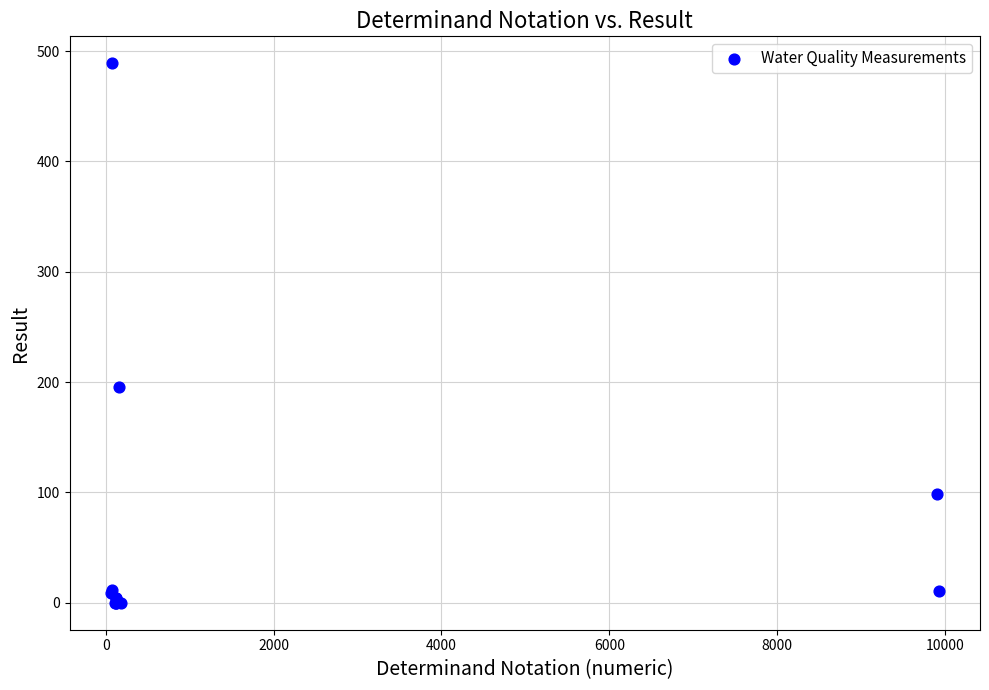

What Y value in the scatter plot is closest to 244?

196.0